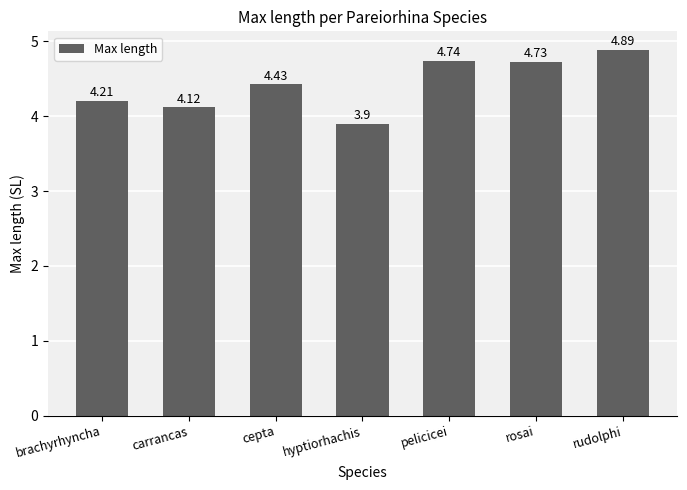

Count the values in the range 4 to 5.

6